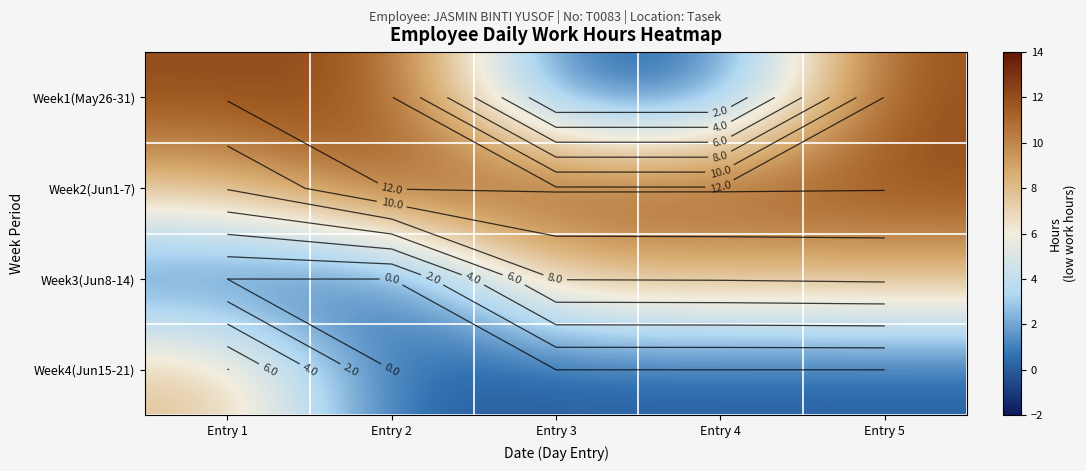

Rank the series by their average value, from lowest to highest.

Week4(Jun15-21), Week3(Jun8-14), Week1(May26-31), Week2(Jun1-7)